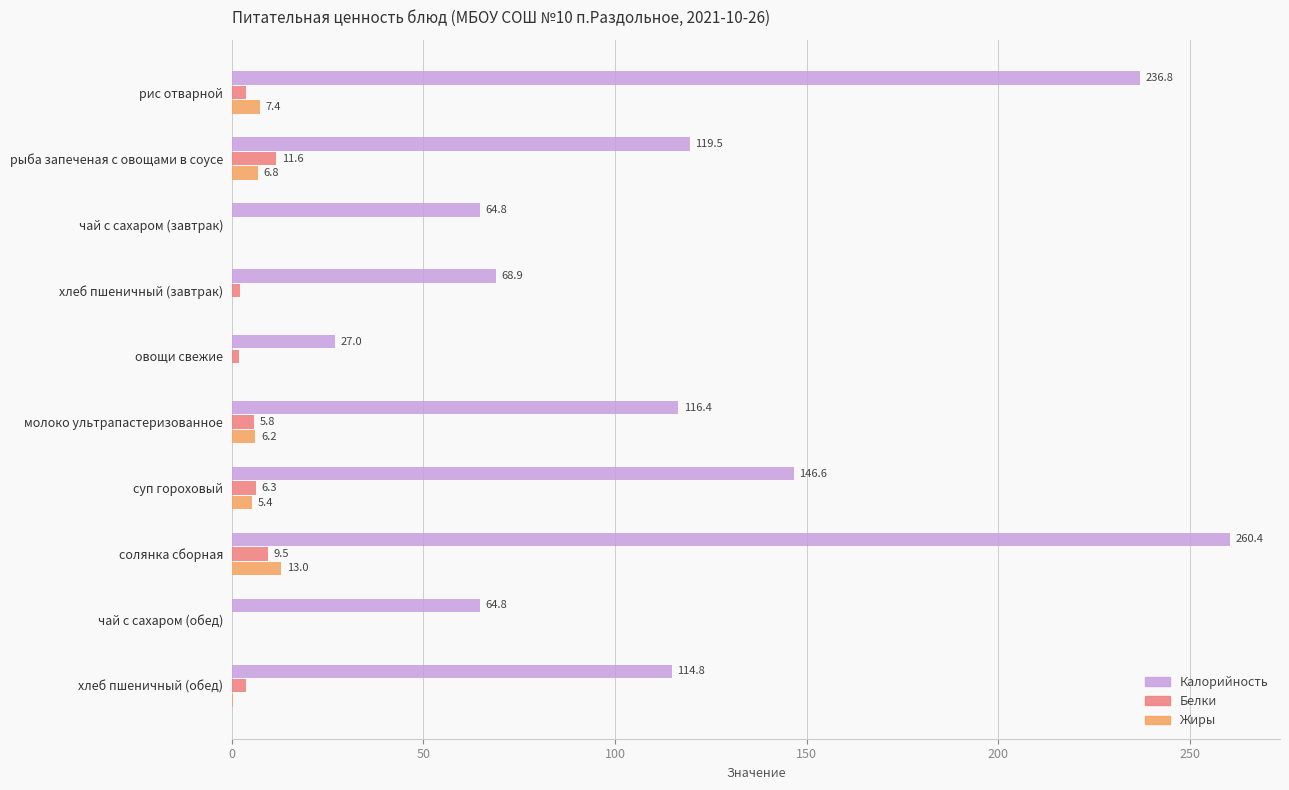

What are all the series names shown in the legend?

Калорийность, Белки, Жиры